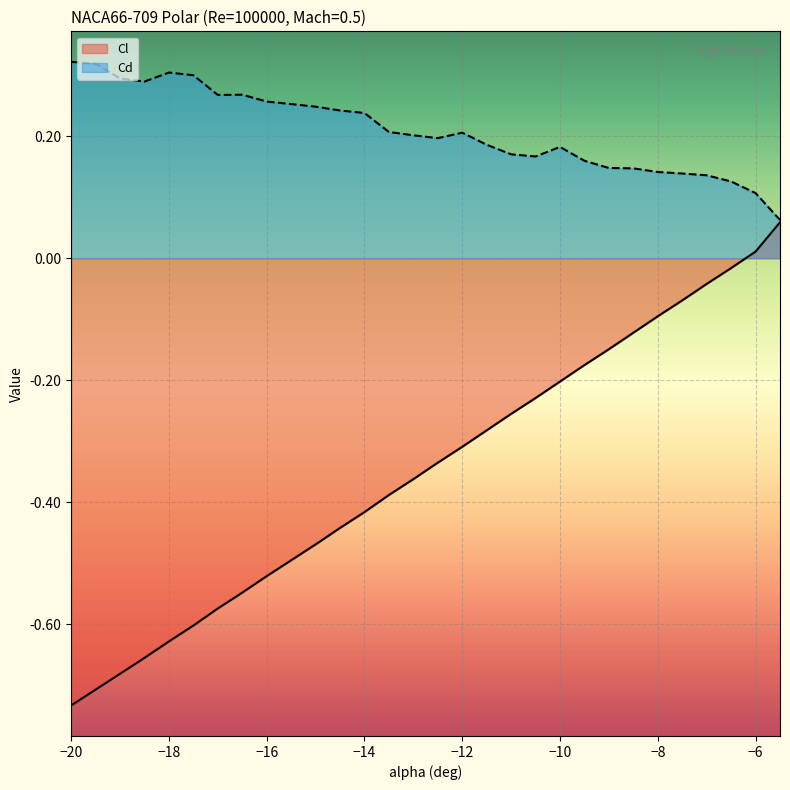

The value of Cd at -10.0 is 0.2. True or false?

True